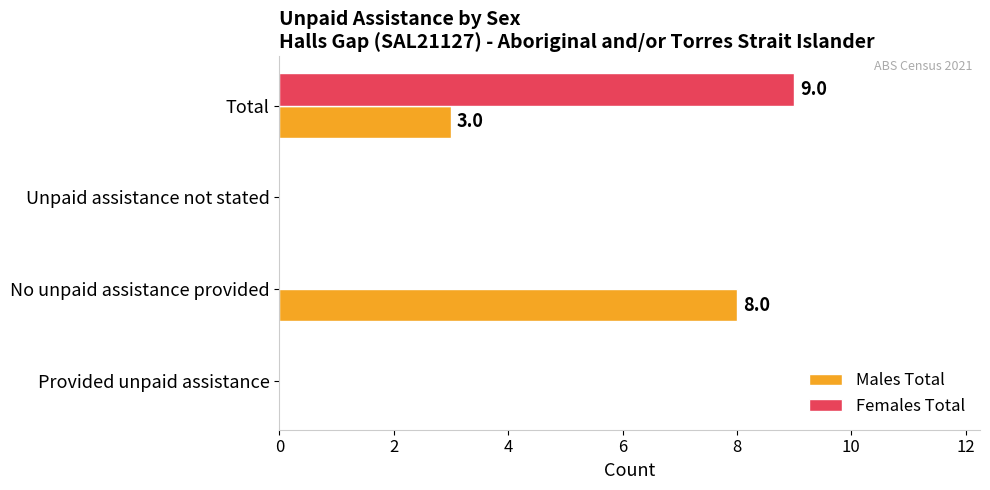

Between Unpaid assistance not stated and Total, which series saw the biggest shift?

Females Total